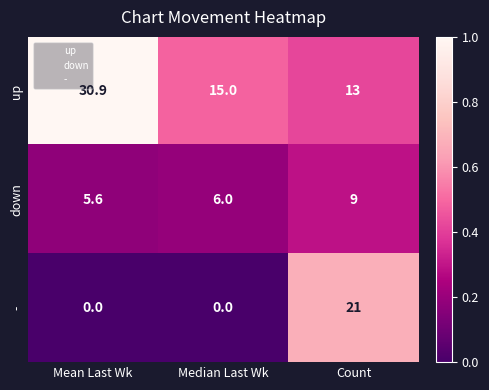

What is the spread (max minus min) of values at Count?

12.0